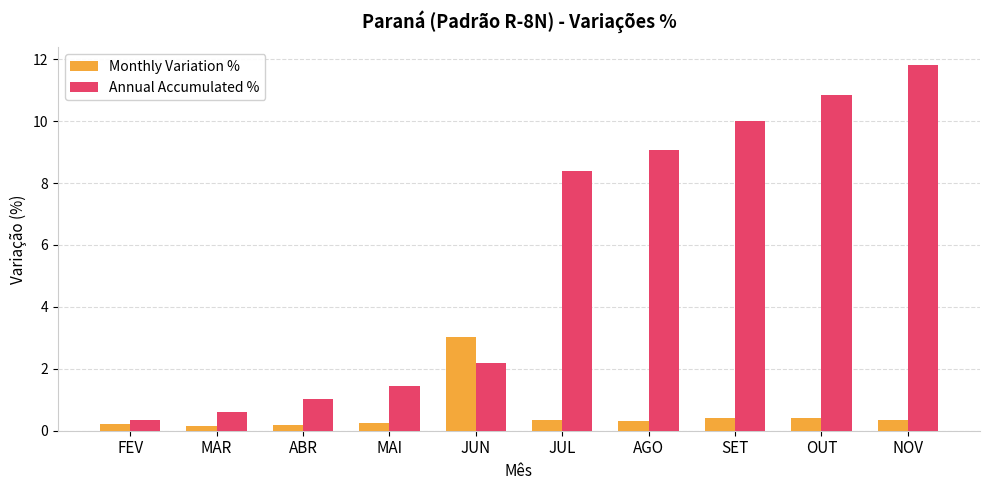

What is the total value across all series at MAI?

1.7